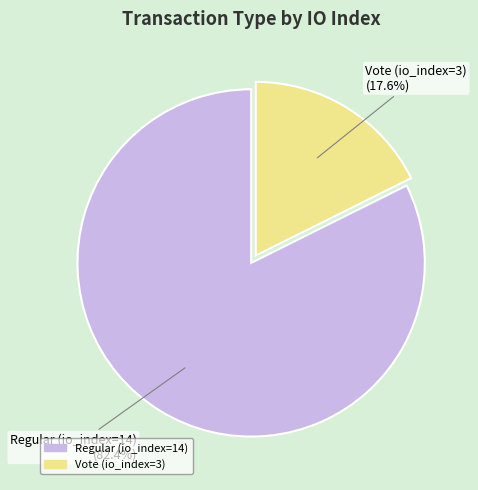

To the nearest percent, what is the difference between the largest and smallest slice percentages?

65%